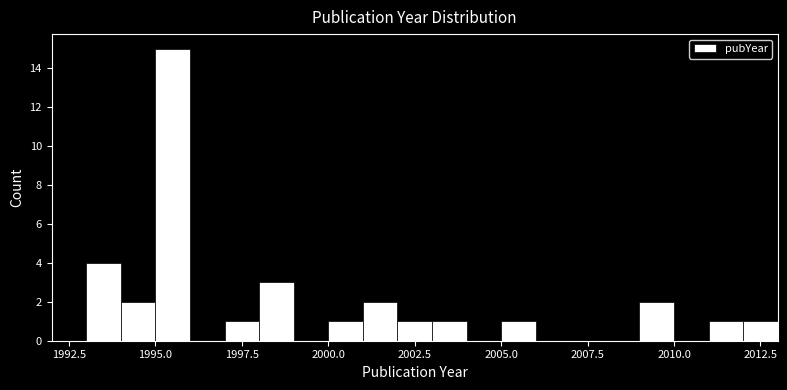

Read against the x-axis, roughly where is the centre of the tallest bar?

1995.5